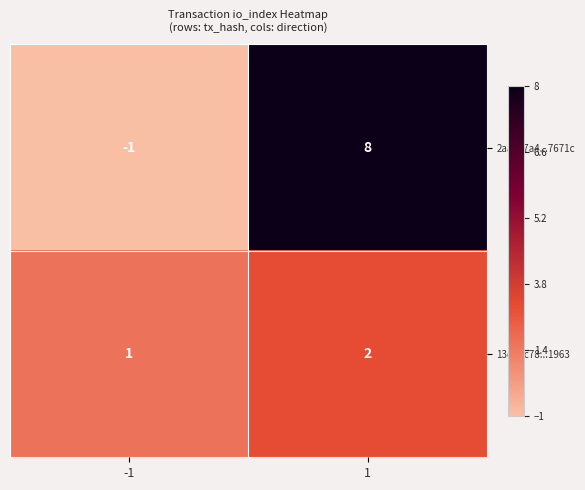

Reading right to left, what are all the values shown in this chart?

2aaae7a4...7671c: 8	-1
13d4ec78...1963: 2	1